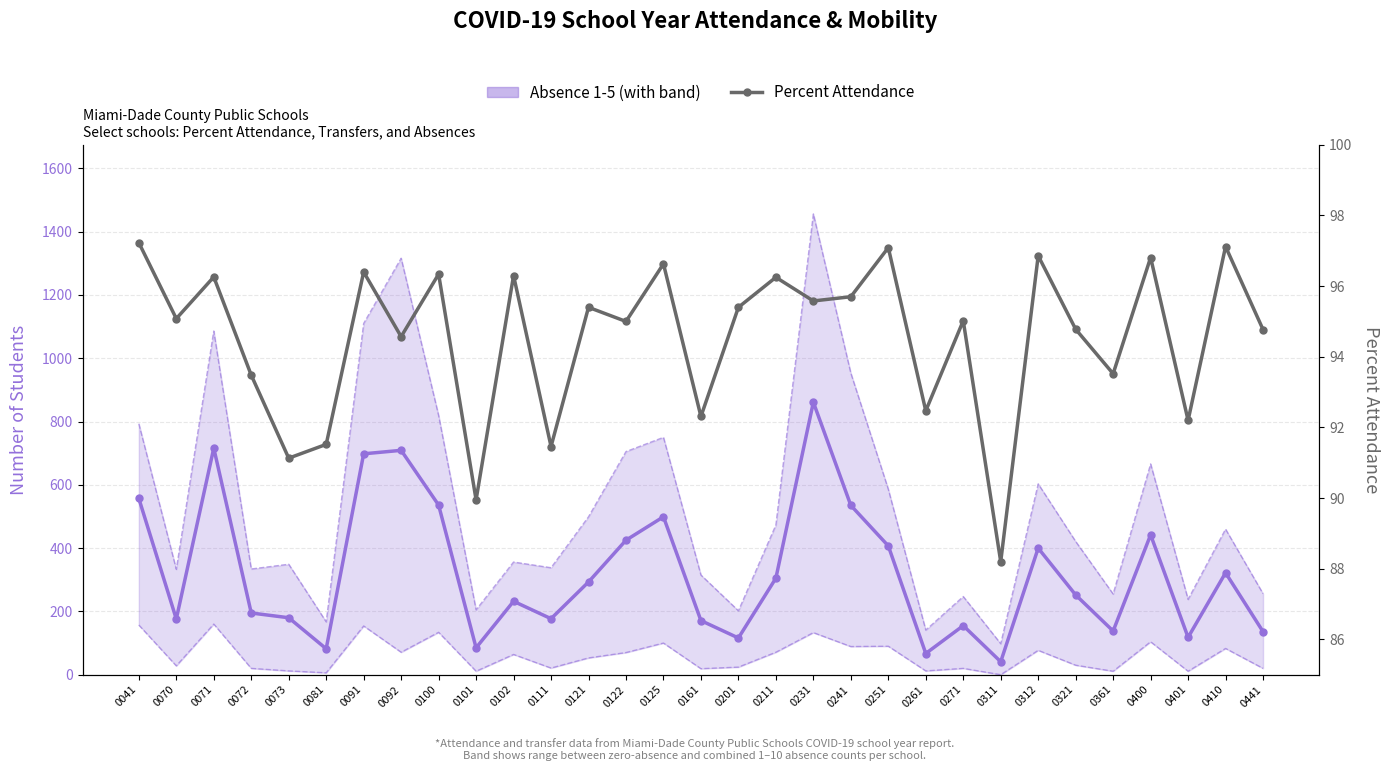

How many categories are shown in the chart?

31